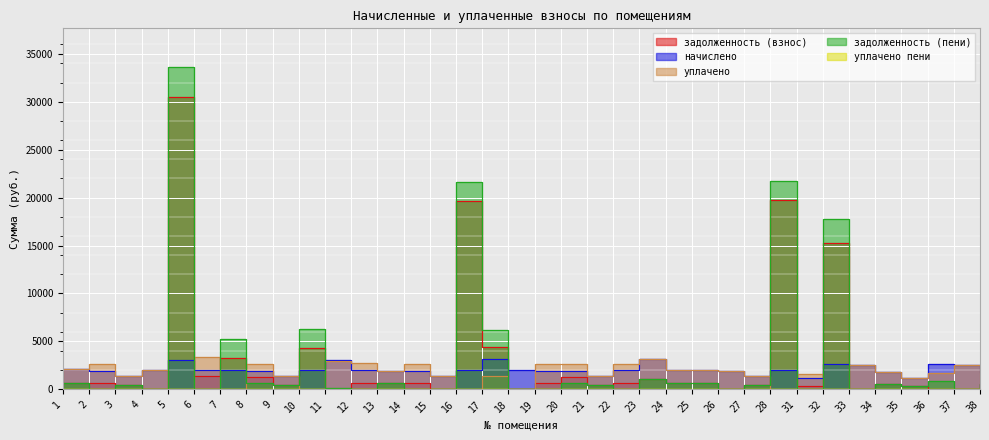

True or false: задолженность (взнос) and уплачено пени intersect in this chart.

False